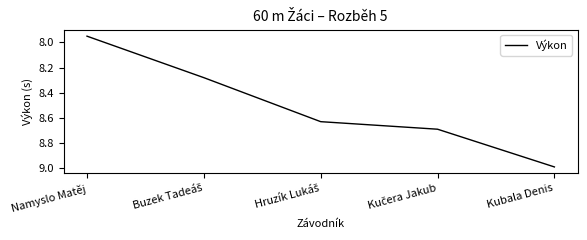

The chart shows a value of 9.0 at Kubala Denis. True or false?

True